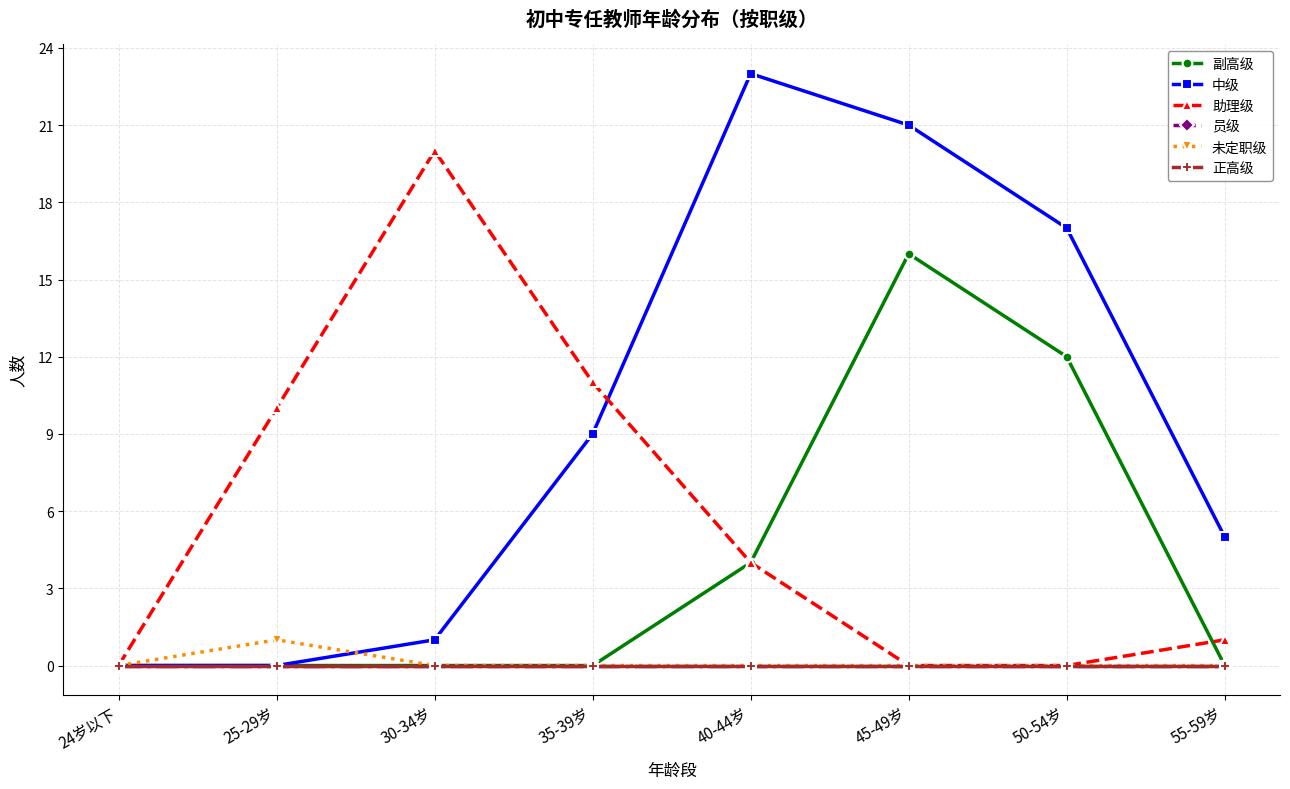

At which label is 助理级 closest to 10?

25-29岁